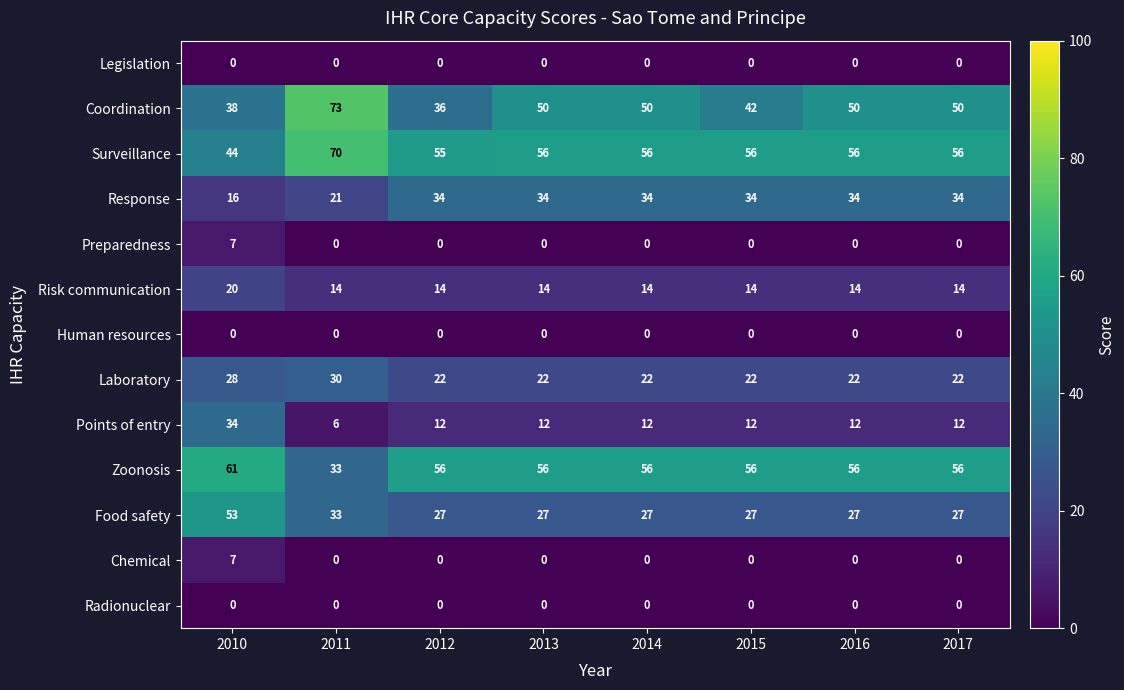

Count the number of categories in the chart.

8